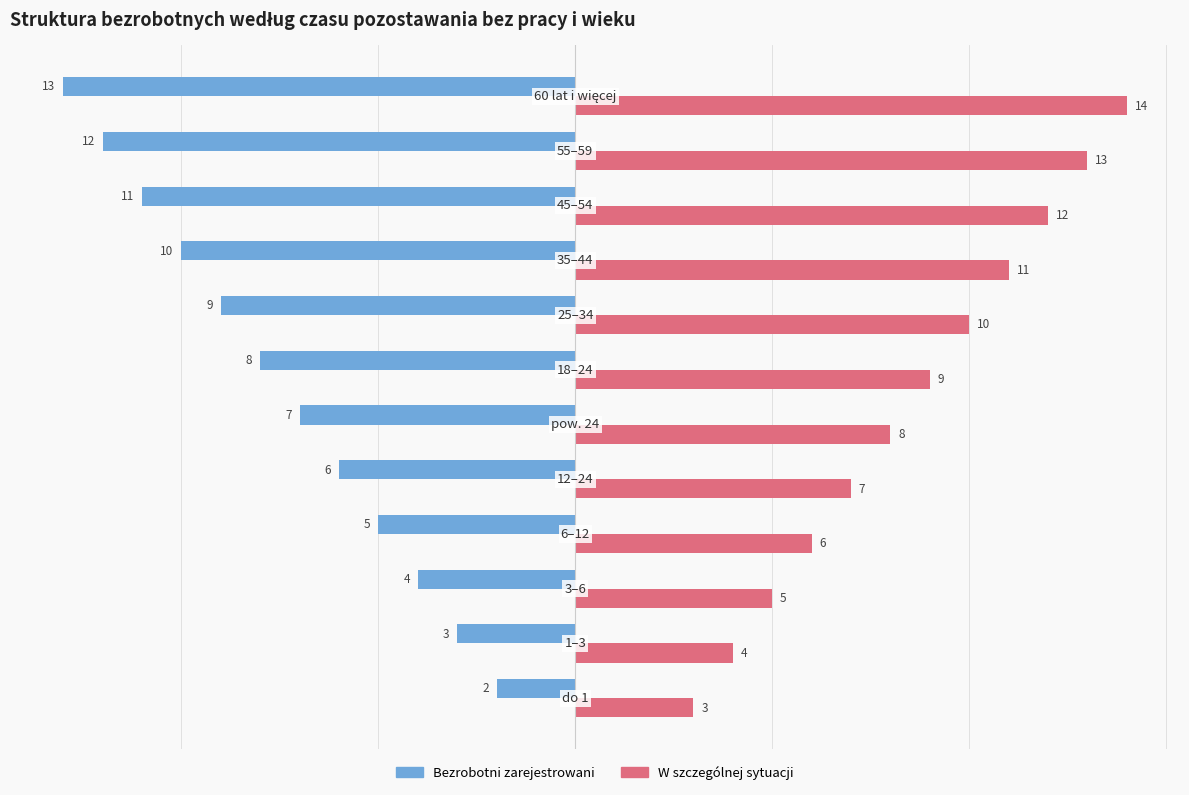

What is the minimum value shown in the chart?

-13